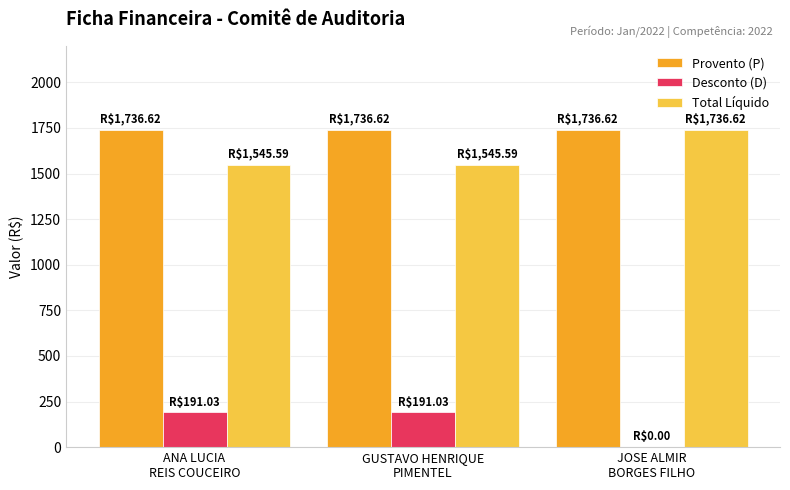

What is the maximum value shown in the chart?

1736.6